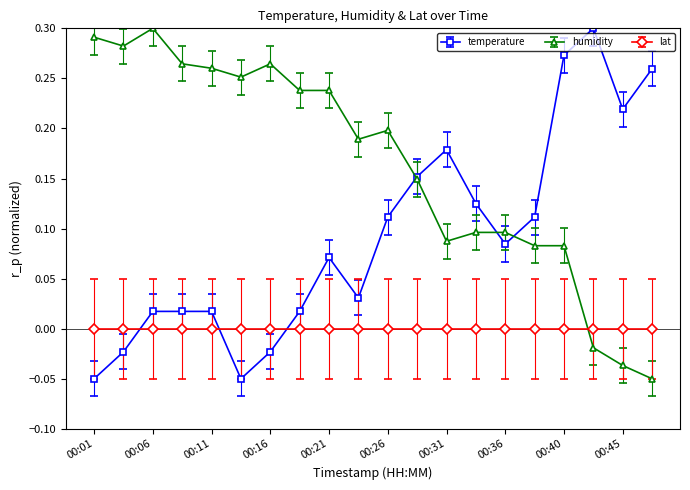

Which series has the largest total across all categories?

humidity